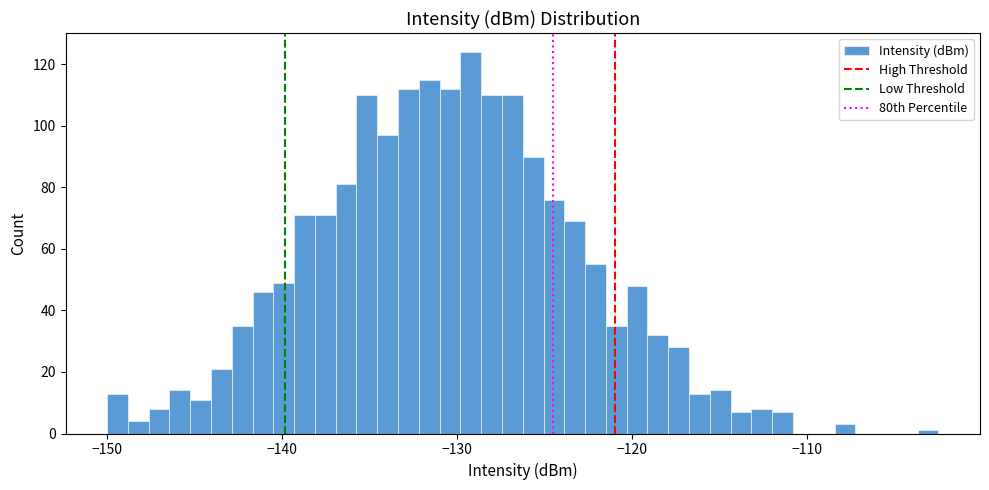

Read against the x-axis, roughly where is the centre of the tallest bar?

-129